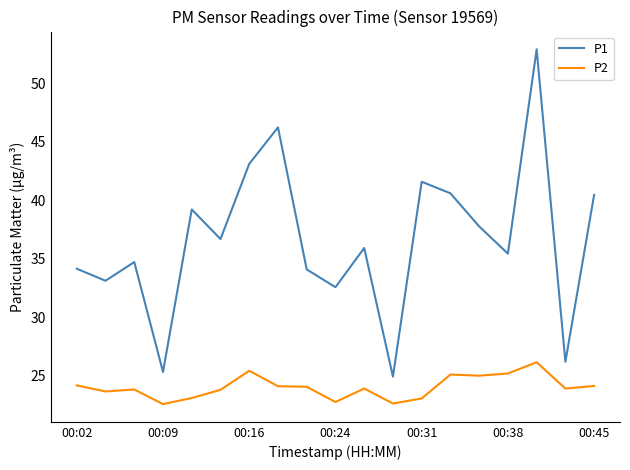

How many interior local valleys does the P1 series have?

7